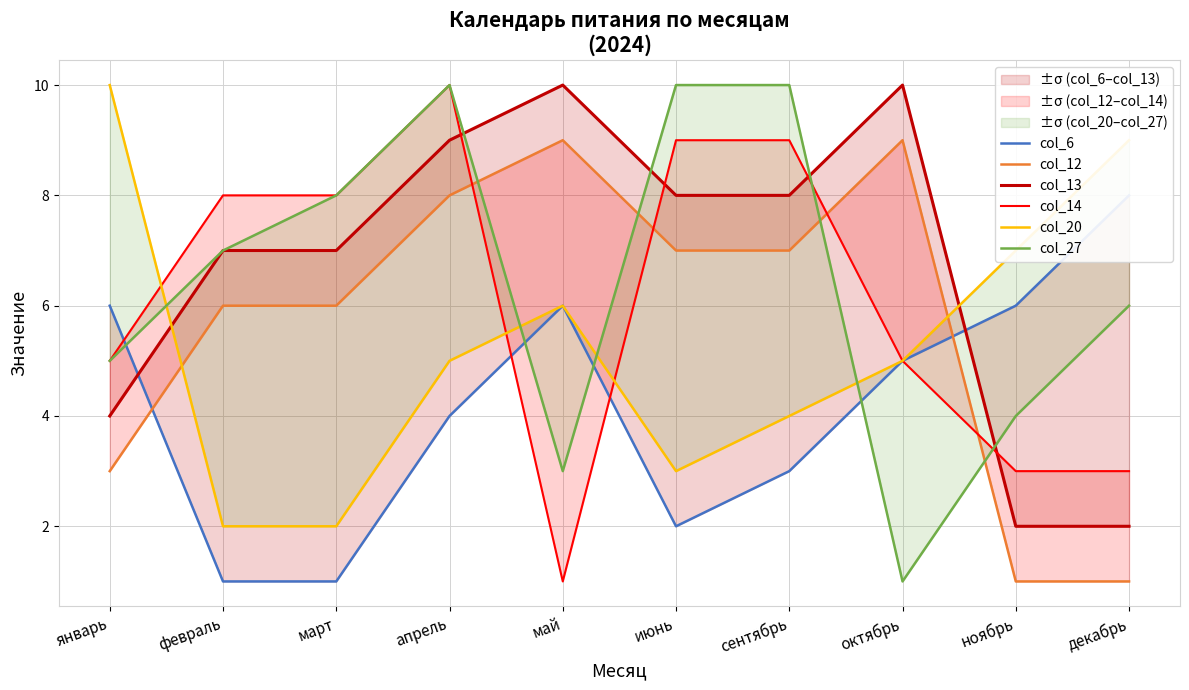

Which has a higher value, июнь or март?

июнь